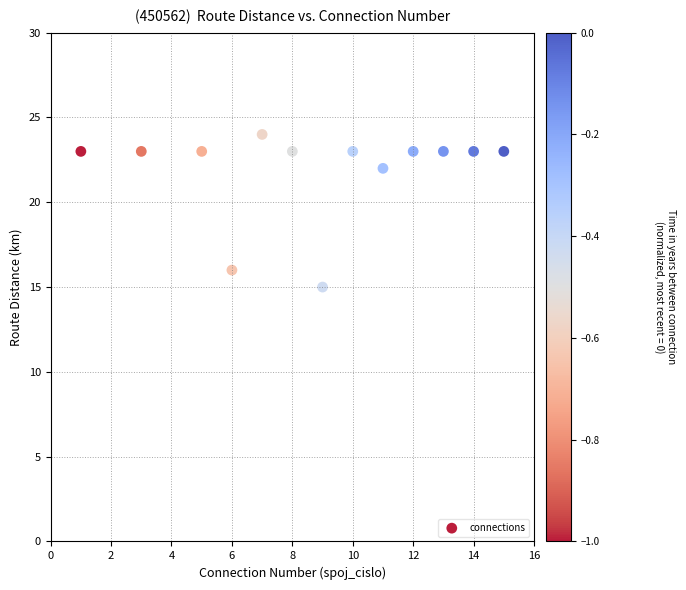

What is the range of X values (max minus min)?

14